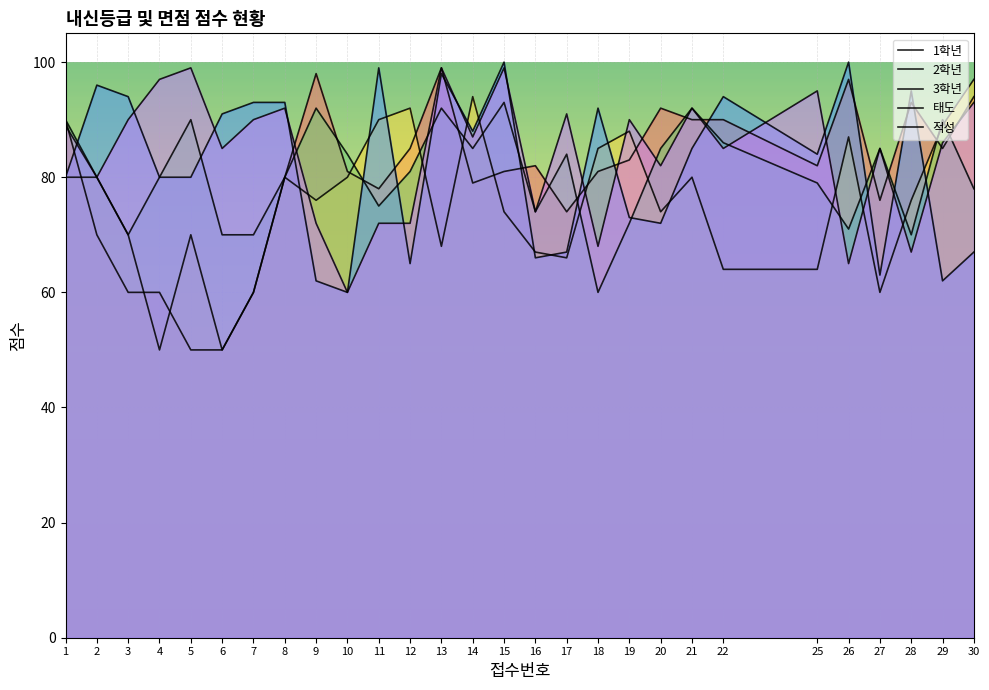

What is the total value across all series at 8?

425